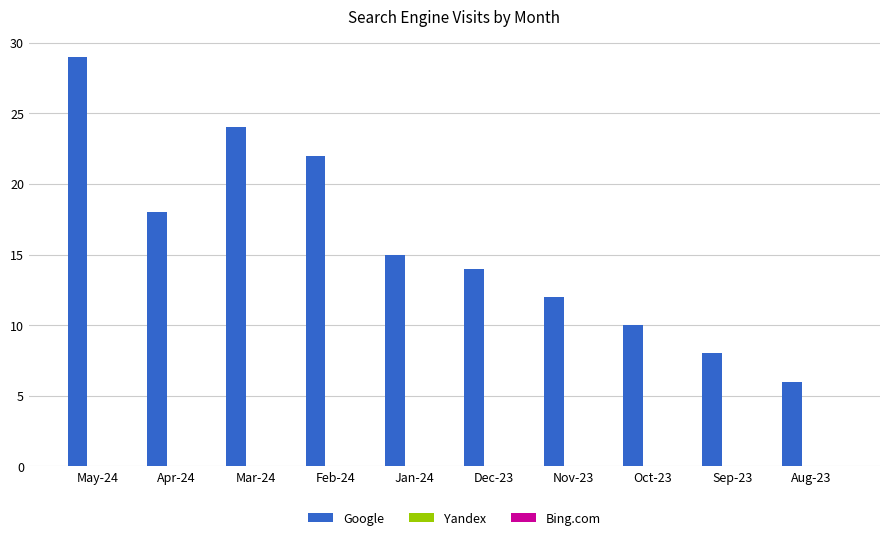

How many bars are there in total?

10